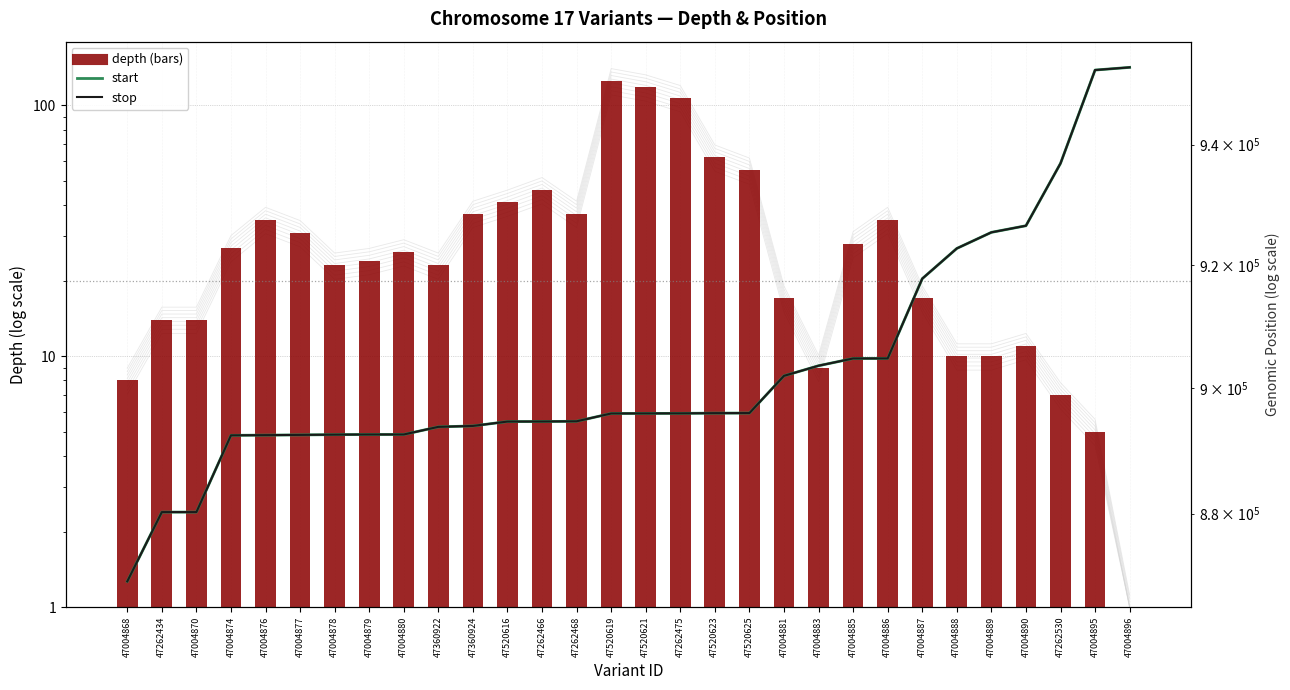

Which series has the largest total across all categories?

stop